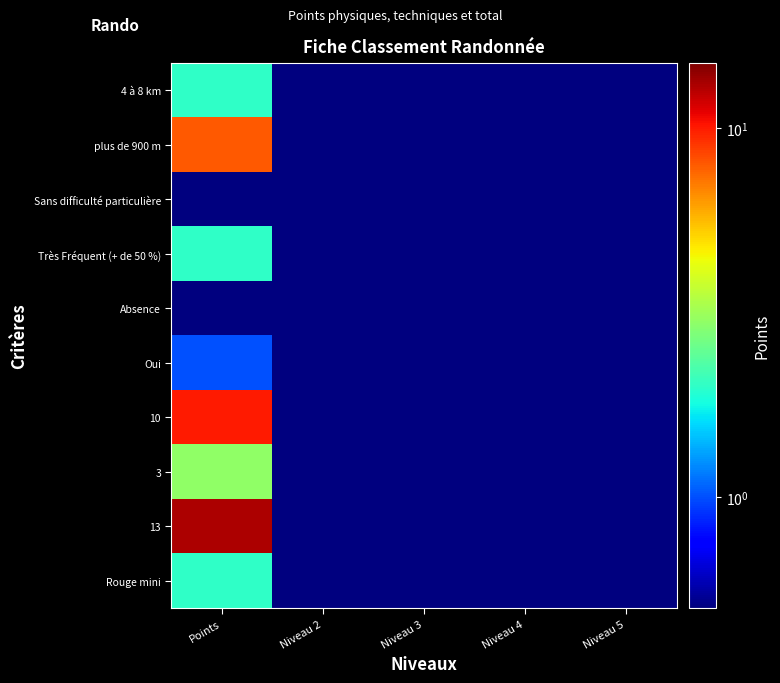

What is the total value across all series at Niveau 4?

1.0